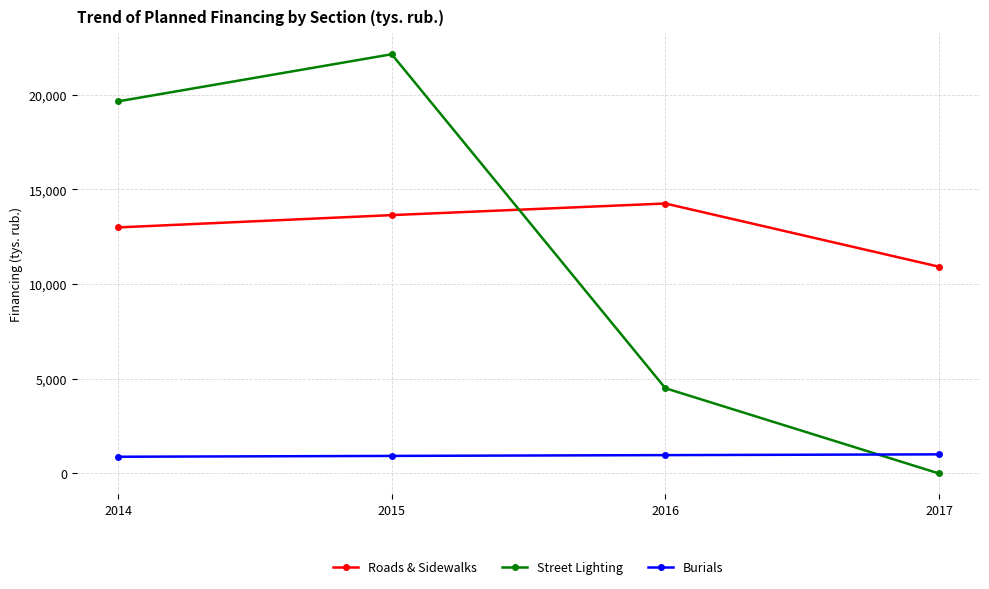

True or false: Burials has a value of 1008.0 at 2017.

True